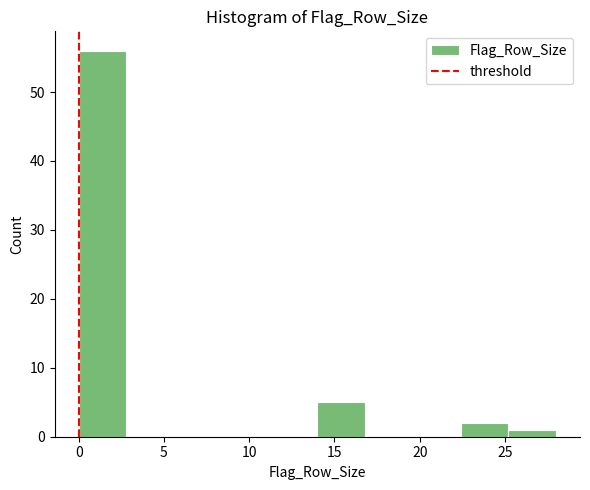

Which range on the x-axis has the tallest bar?

0.0 to 2.8